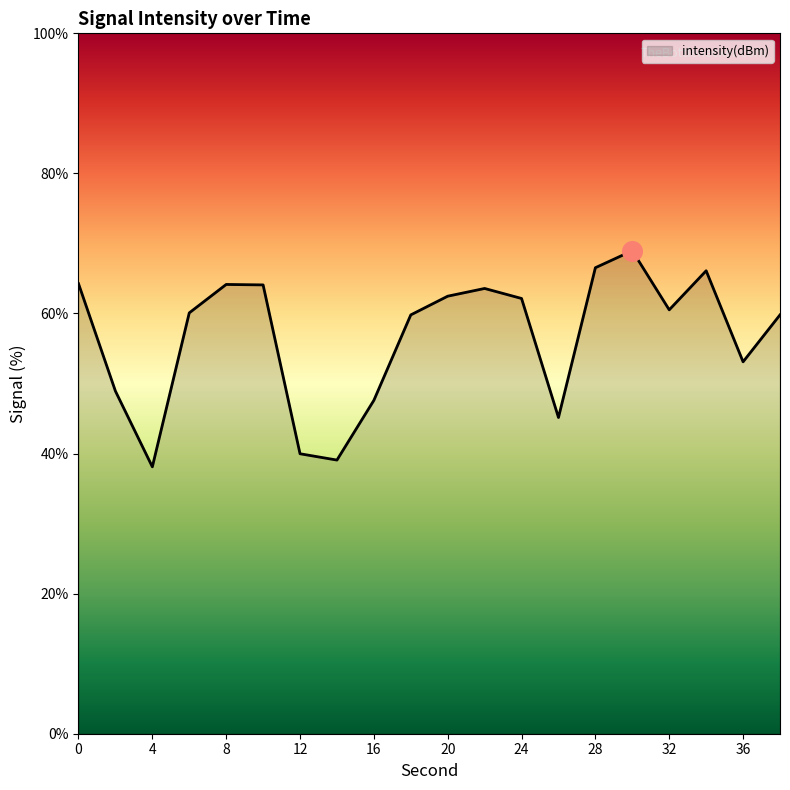

What is the maximum value shown in the chart?

69.0